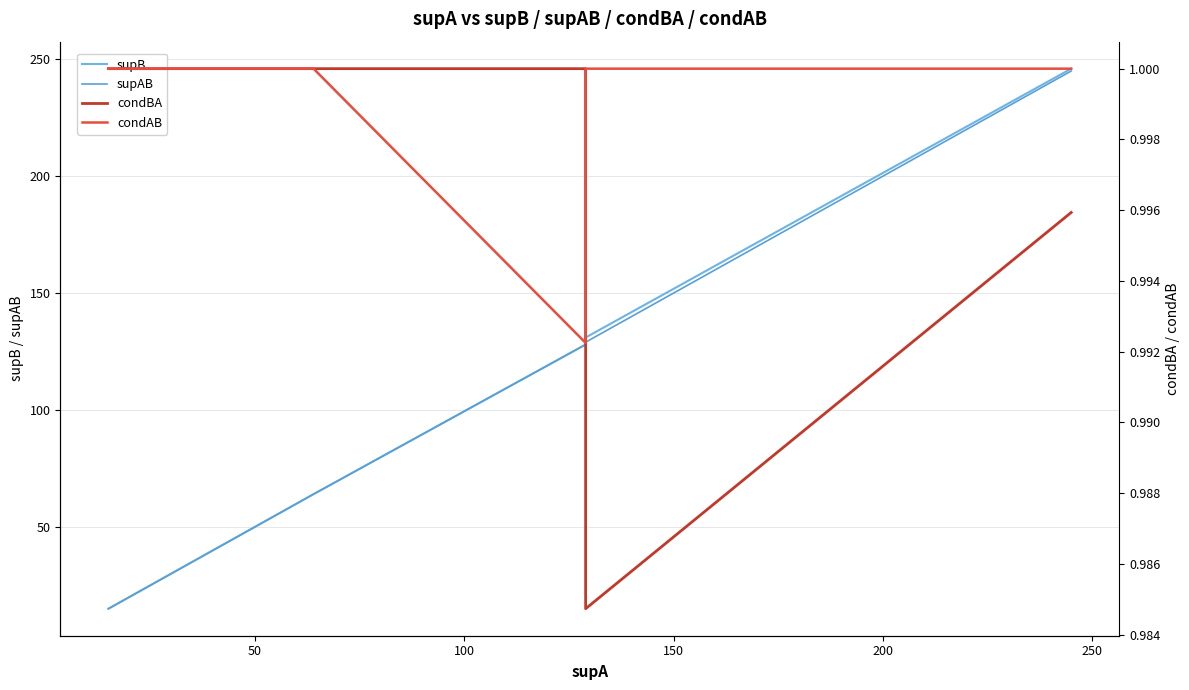

What is the sum of all supB values?

1756.0